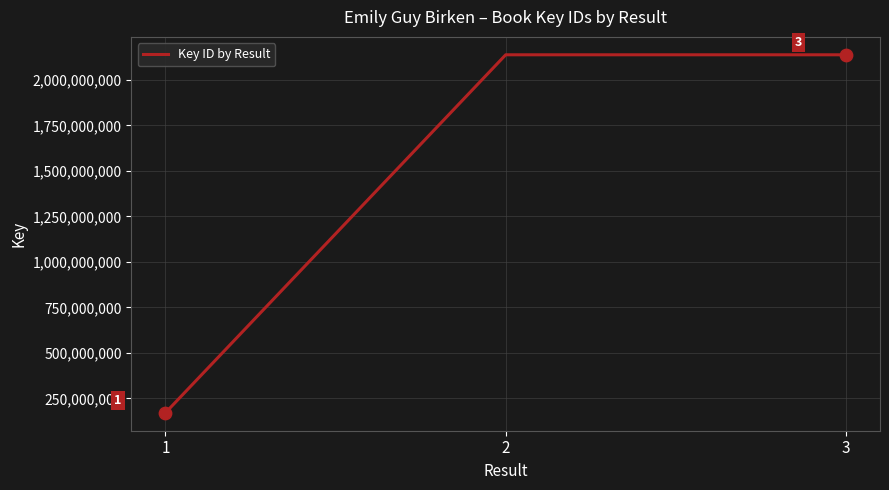

What is the change in value from 1 to 2?

+1967122997